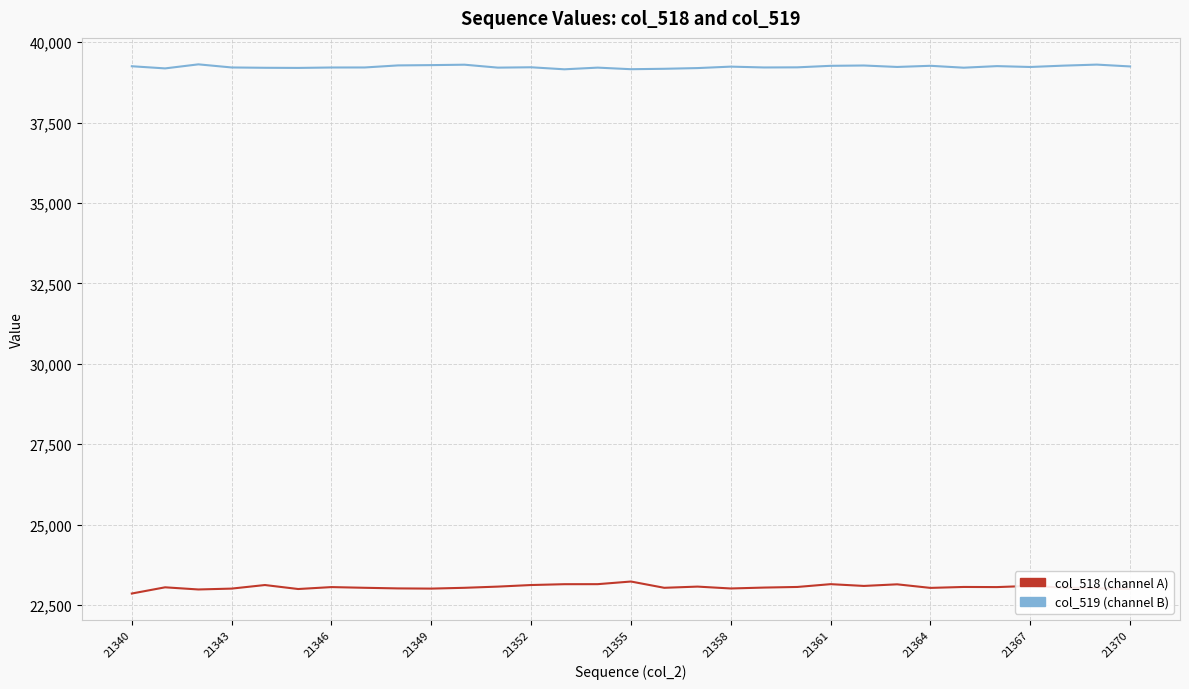

What is the minimum value shown in the chart?

22858